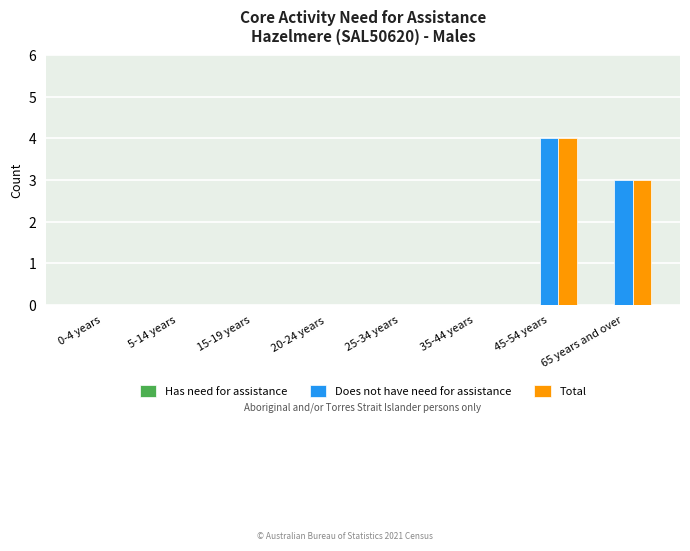

What is the sum of the Does not have need for assistance values at 45-54 years and 20-24 years?

4